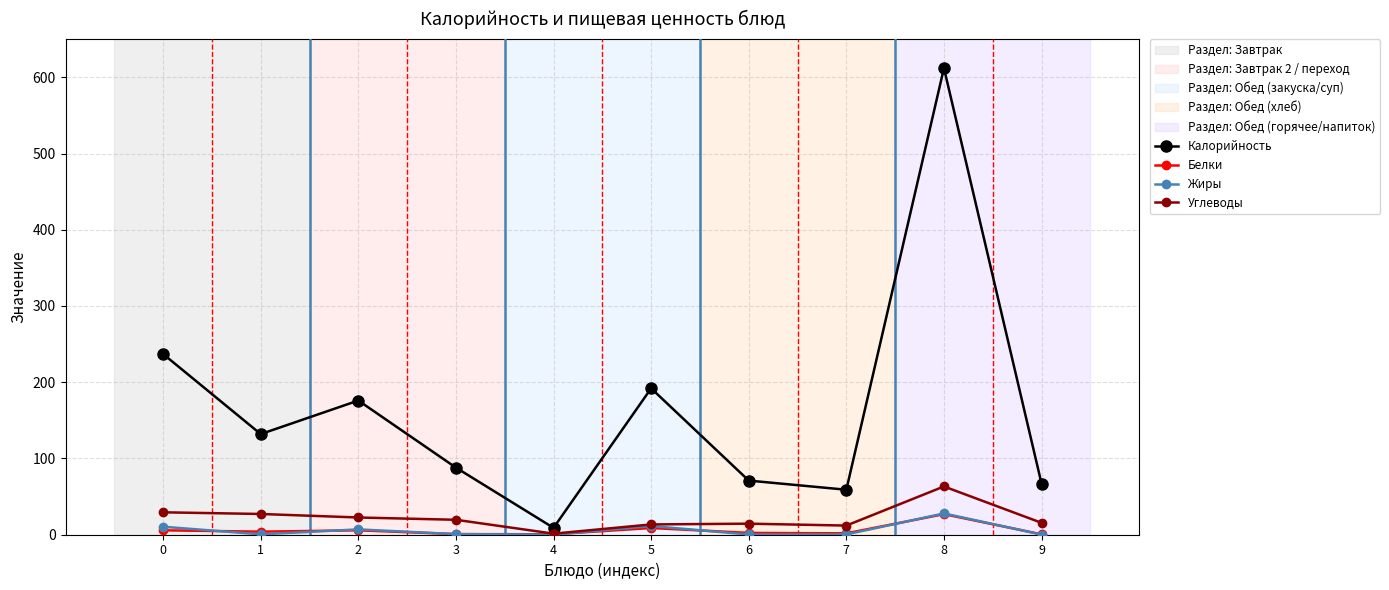

True or false: Калорийность has more than 0 points higher than both neighbors.

True